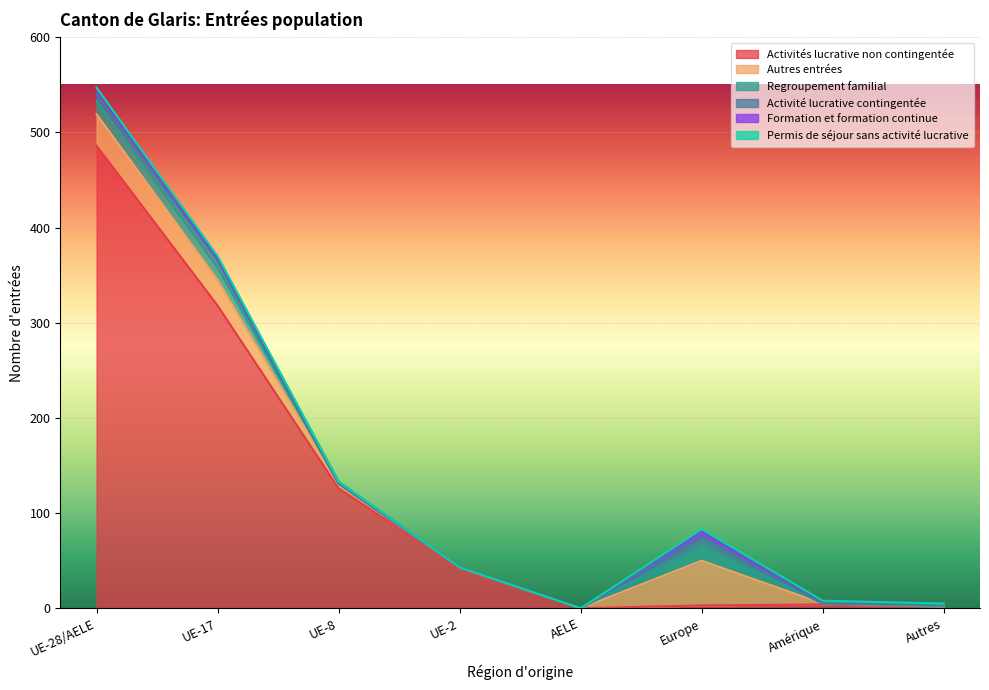

How many lines are shown in the chart?

6